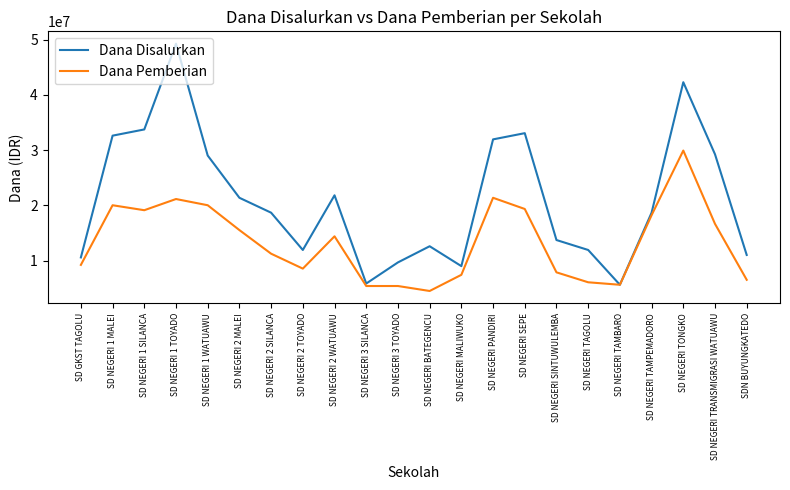

How many categories are shown in the chart?

22